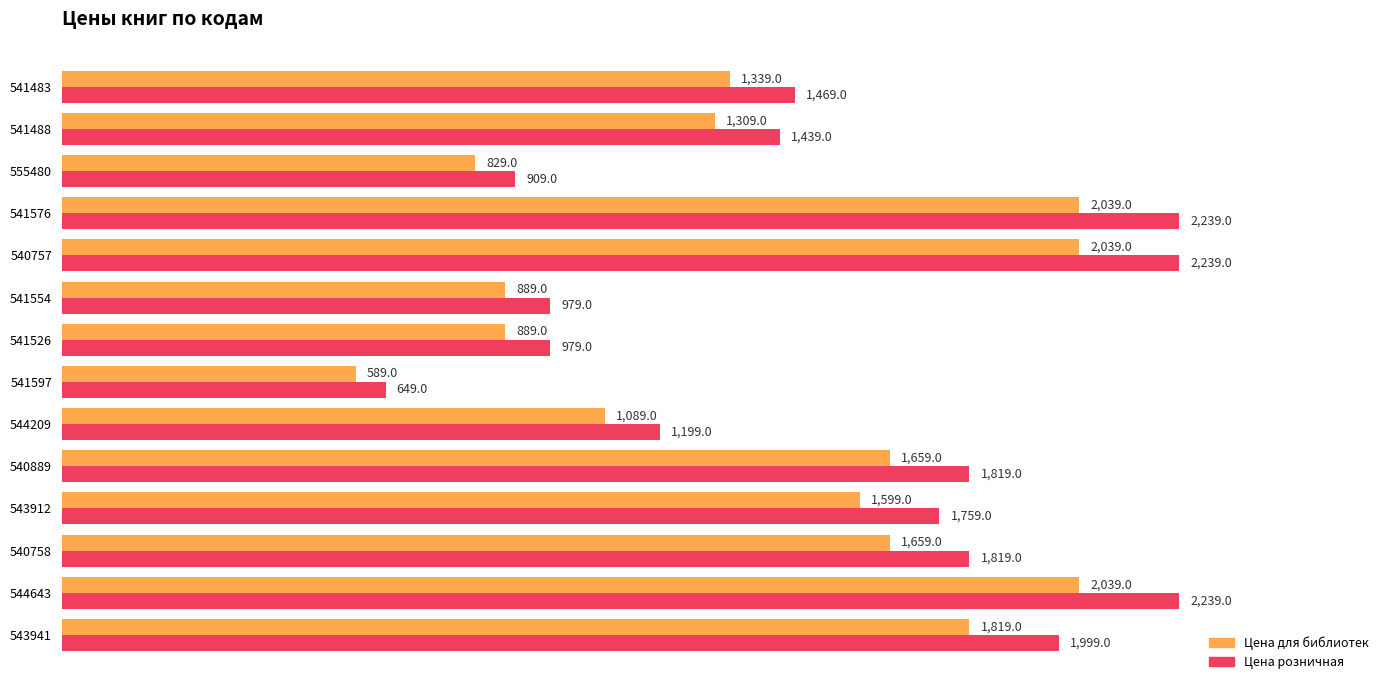

At which label does Цена розничная reach its minimum?

541597